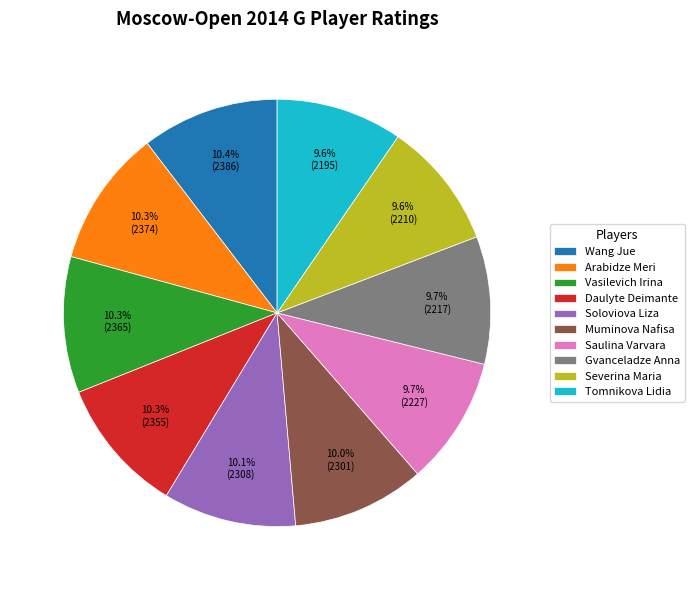

Does Vasilevich Irina represent more than half of the total?

No